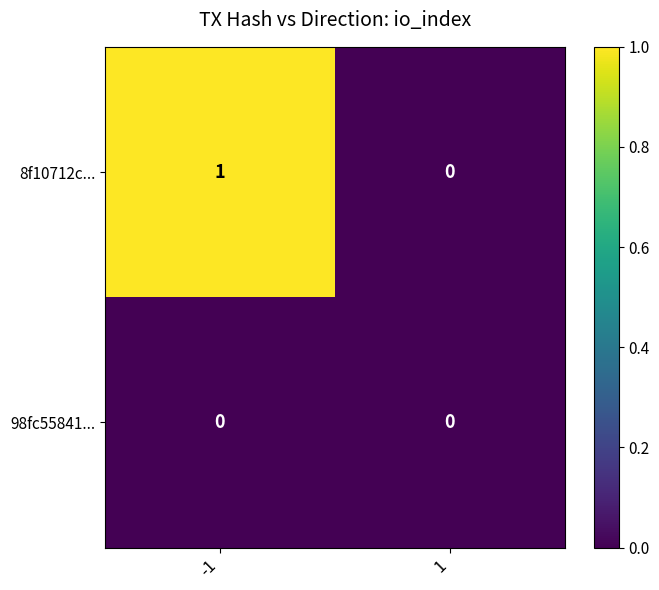

Which series changed the most between -1 and 1?

8f10712c...